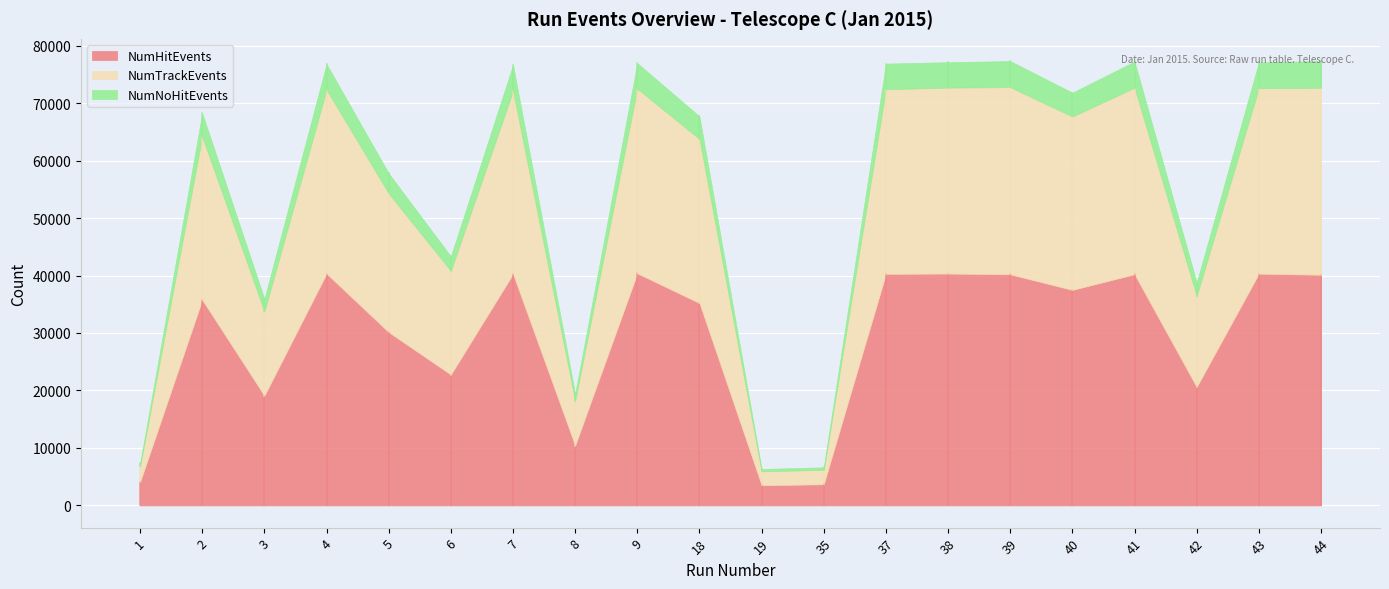

Reading right to left, what are all the values shown in this chart?

NumHitEvents: 40133	40314	20599	40219	37495	40207	40339	40282	3675	3506	35204	40379	10418	40272	22764	30145	40335	19093	35773	4076
NumTrackEvents: 32535	32286	15834	32461	30179	32574	32360	32133	2517	2424	28567	32151	7805	31864	18061	24149	32012	14675	28402	2764
NumNoHitEvents: 4643	4489	2345	4555	4146	4536	4421	4460	434	412	3923	4428	1192	4505	2502	3481	4450	2167	4049	463